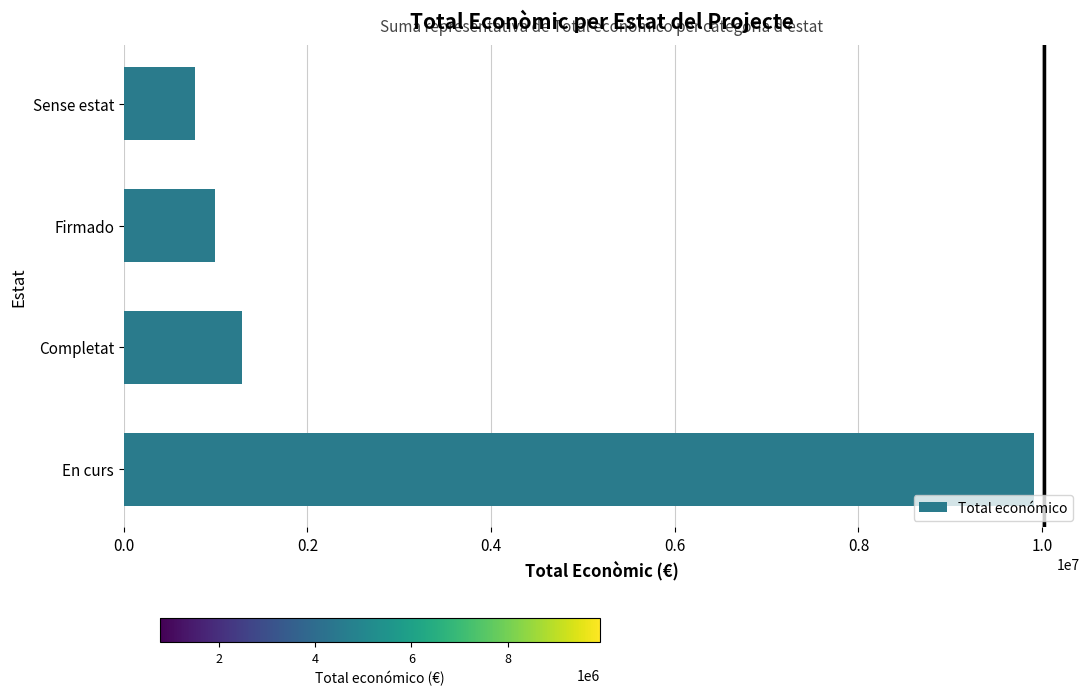

Is it true that the value at Firmado is 989673?

True